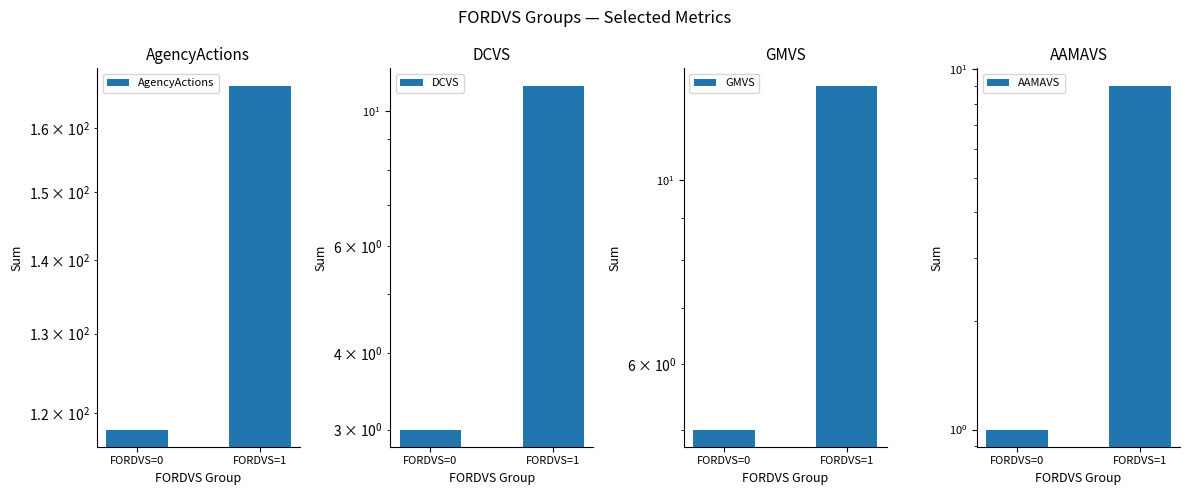

How many bars are there in total?

8